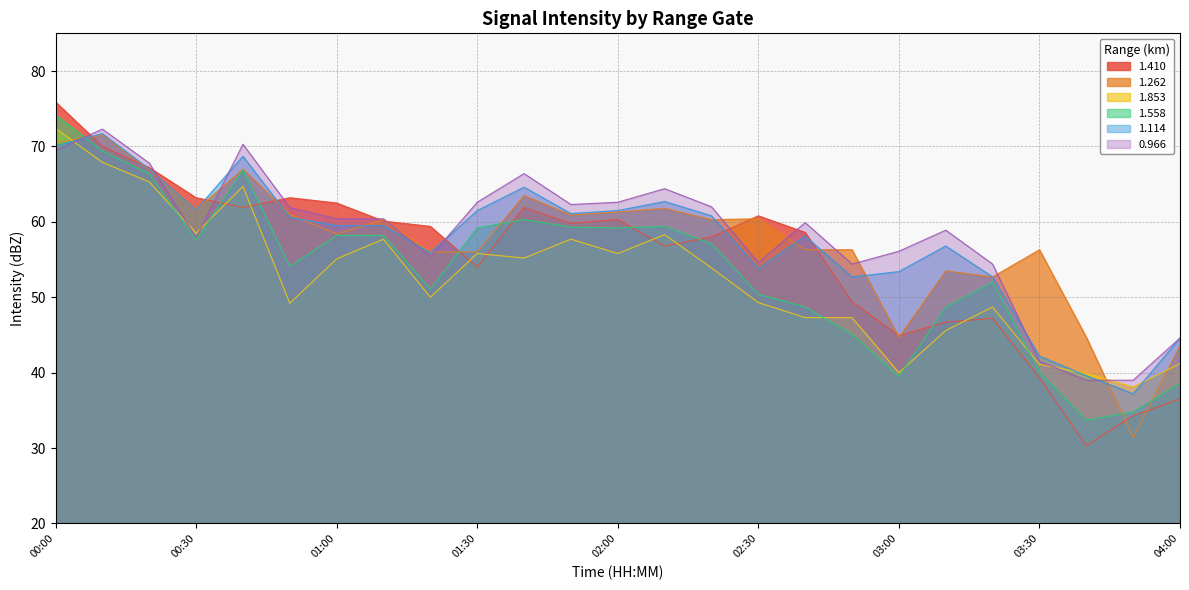

What is the label of the 4th point from the left?

00:30